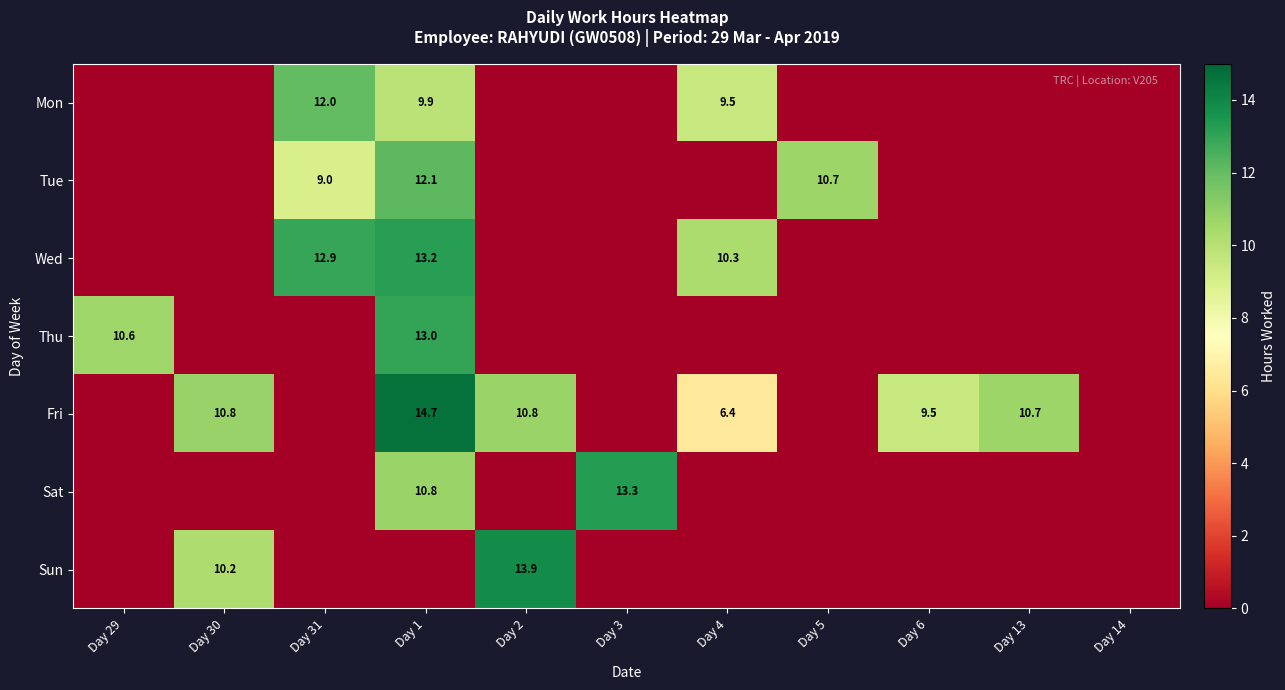

What is the sum of the Tue values at Day 5 and Day 31?

19.7